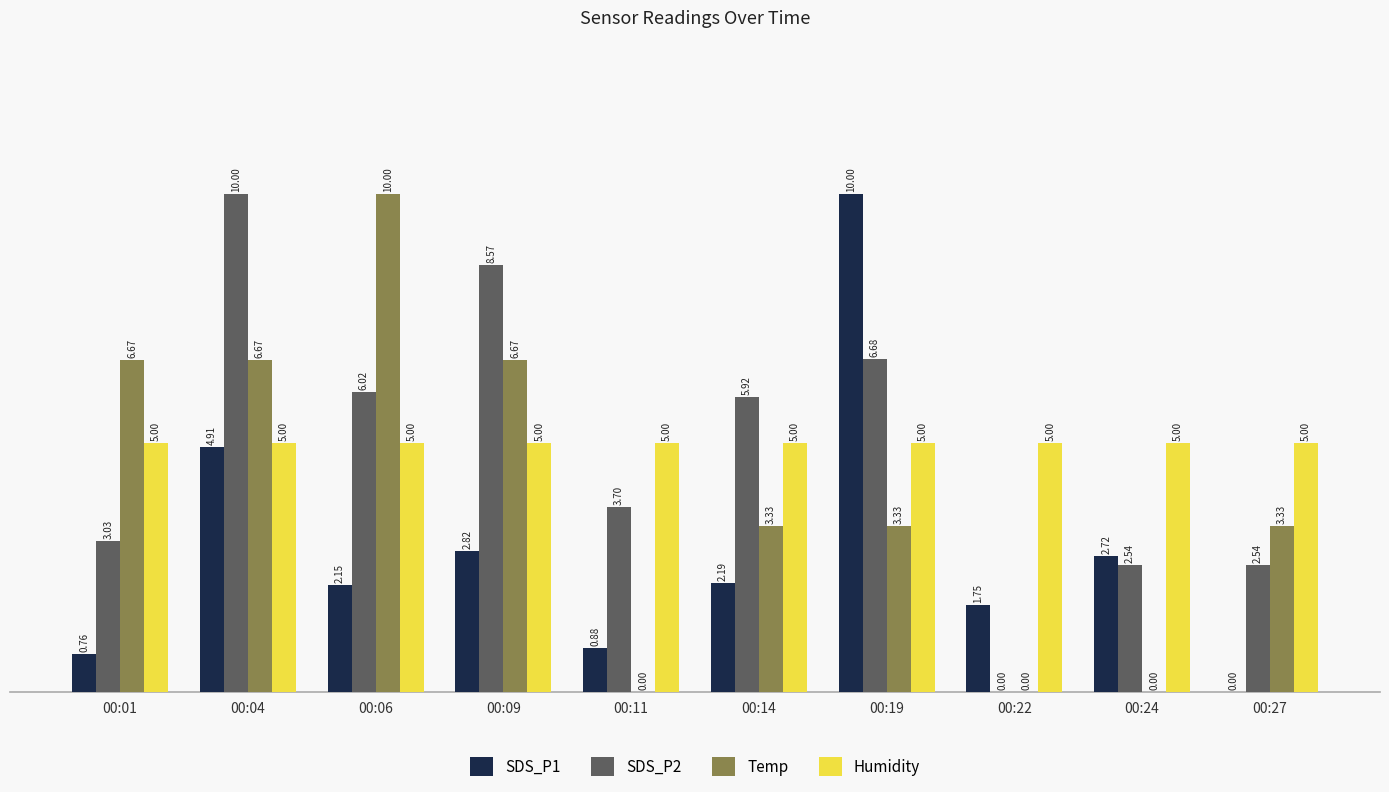

The value of SDS_P2 at 00:22 is 6.3. True or false?

False